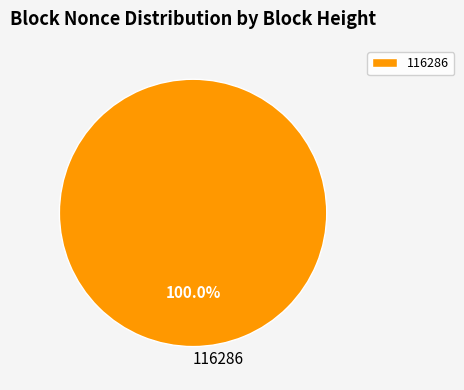

How many segments does this pie chart have?

1